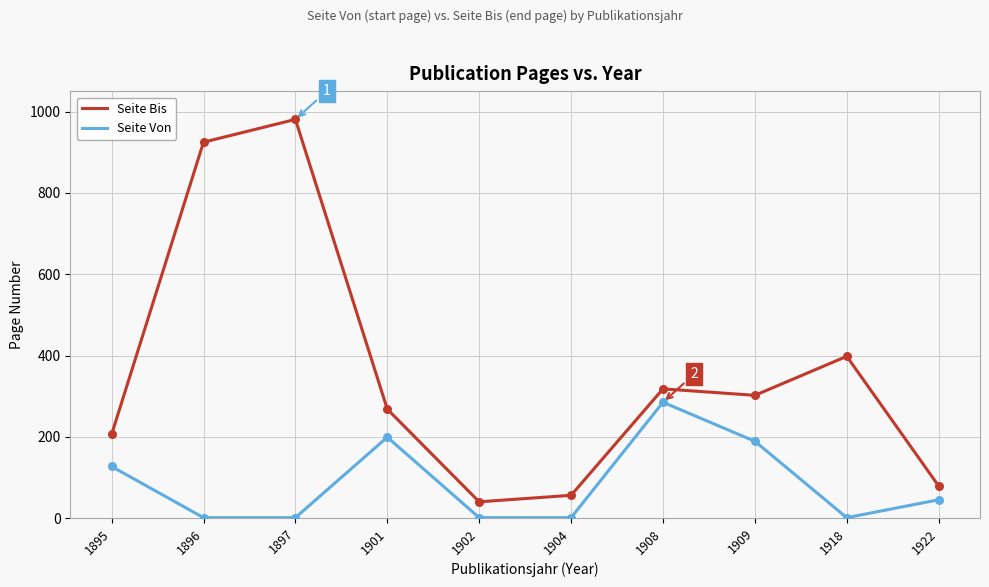

At how many categories does at least one series exceed 797?

2